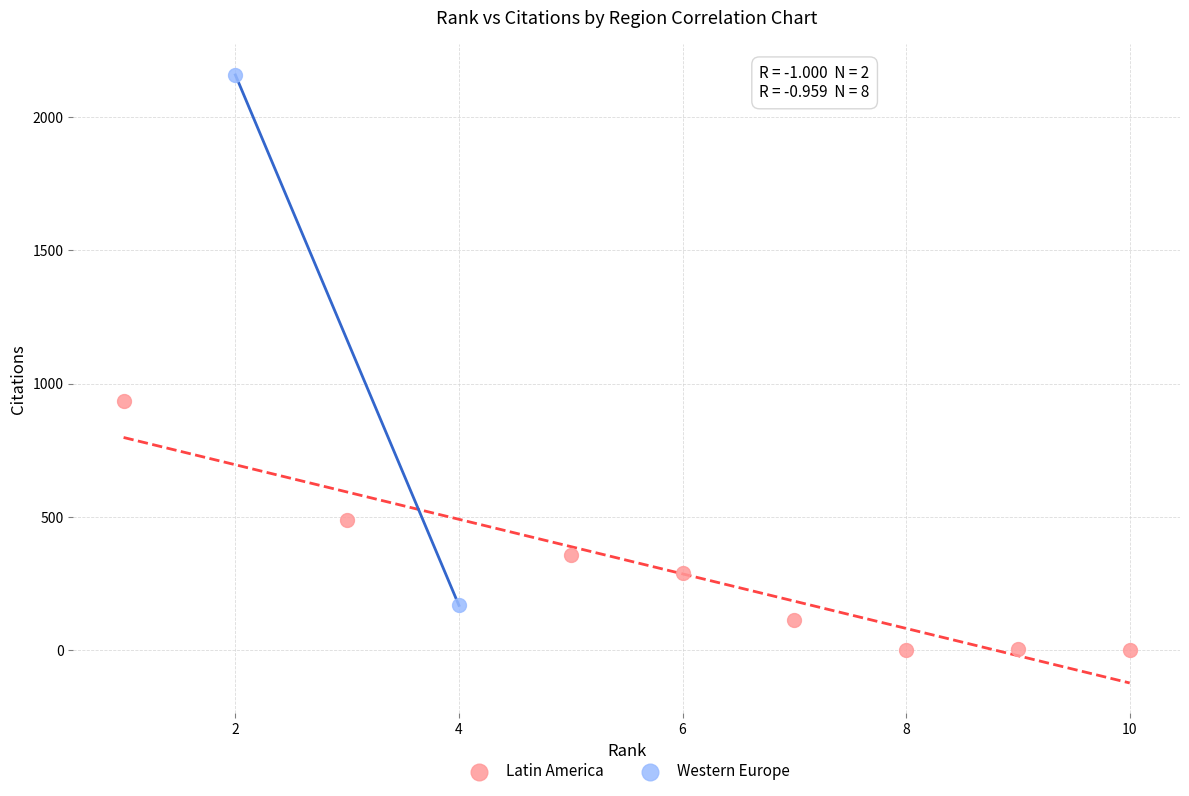

Which series contains the highest Y value?

Western Europe